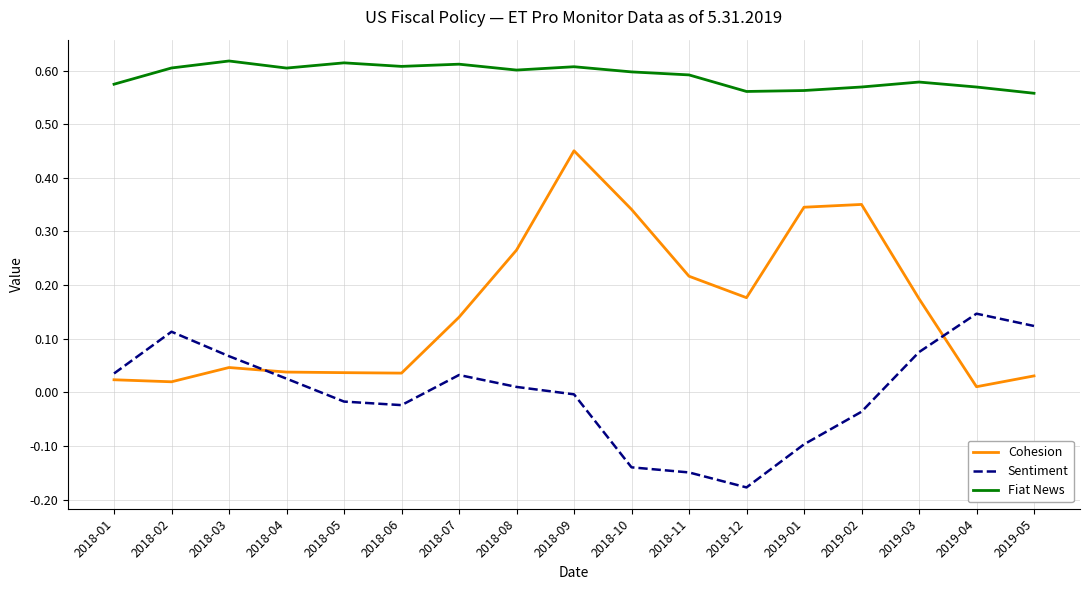

Which category has the lowest value across all series?

2018-12